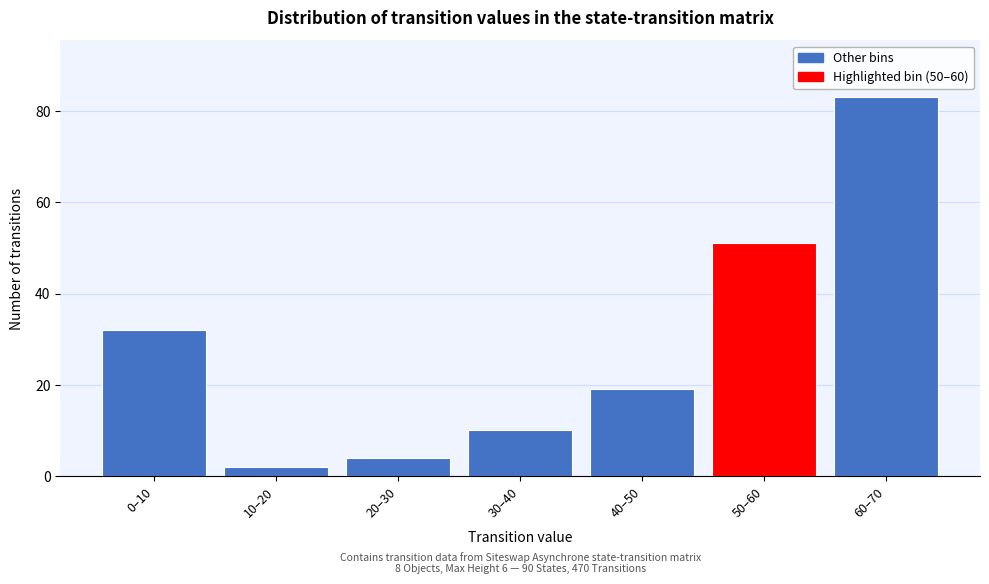

Reading left to right, extract all data points from this chart.

32	2	4	10	19	51	83